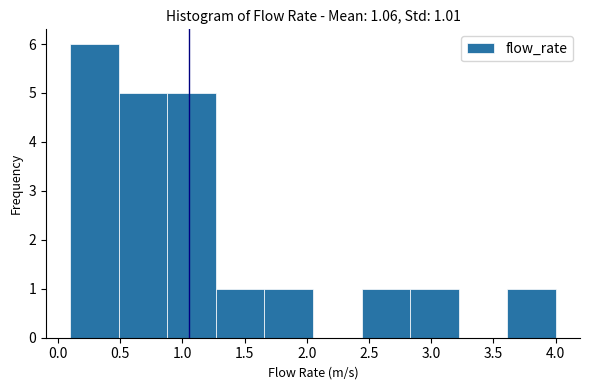

Over which range of the x-axis is the bar tallest?

0.10 to 0.49